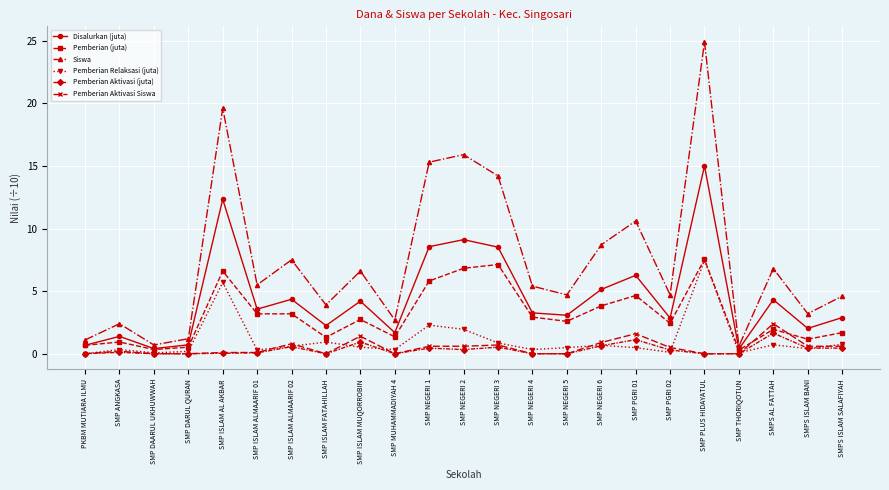

How many interior local peaks does the Siswa series have?

8